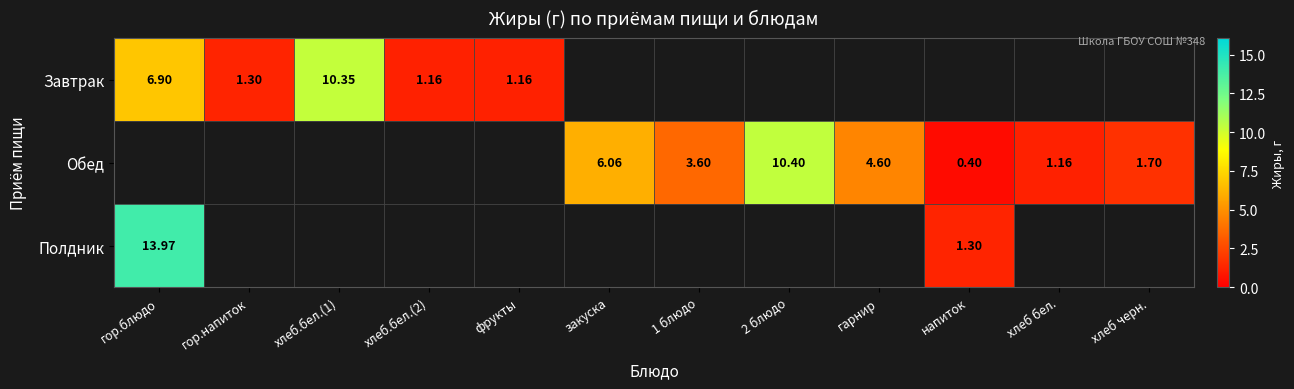

Is the value of Обед at напиток greater than the value of Завтрак at гор.напиток?

No